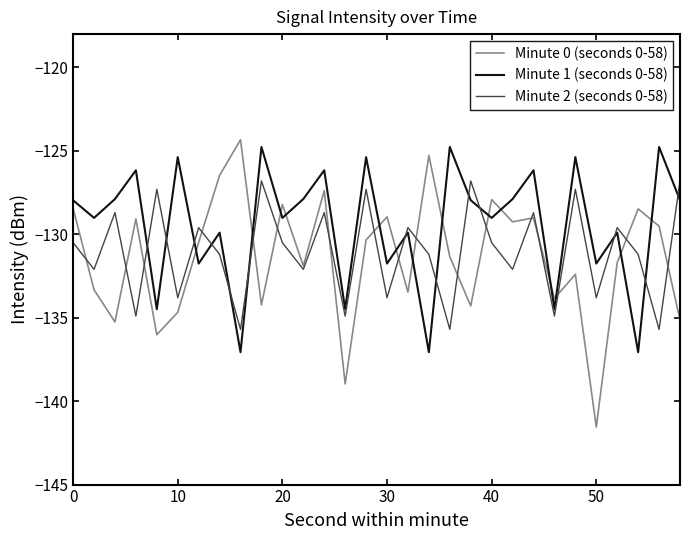

After their last crossing, which series has the higher values: Minute 1 (seconds 0-58) or Minute 2 (seconds 0-58)?

Minute 2 (seconds 0-58)